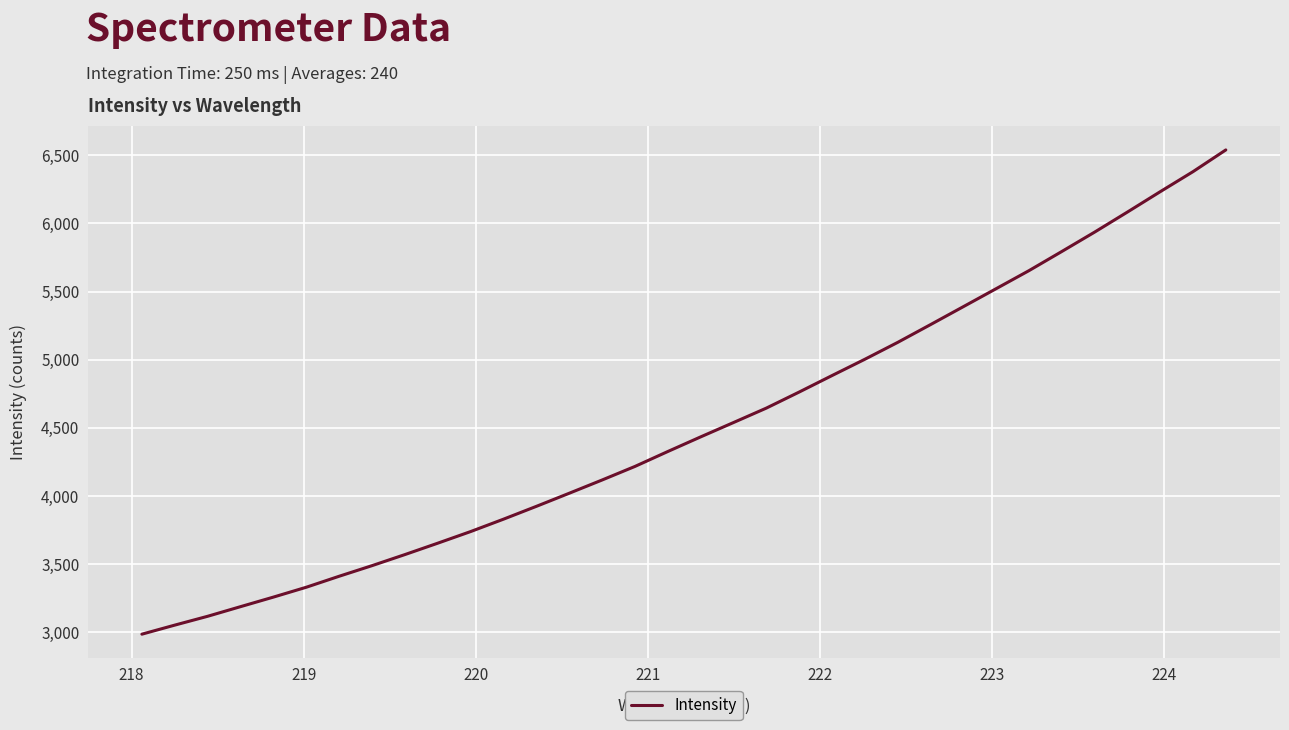

Does the chart have visible grid lines?

Yes